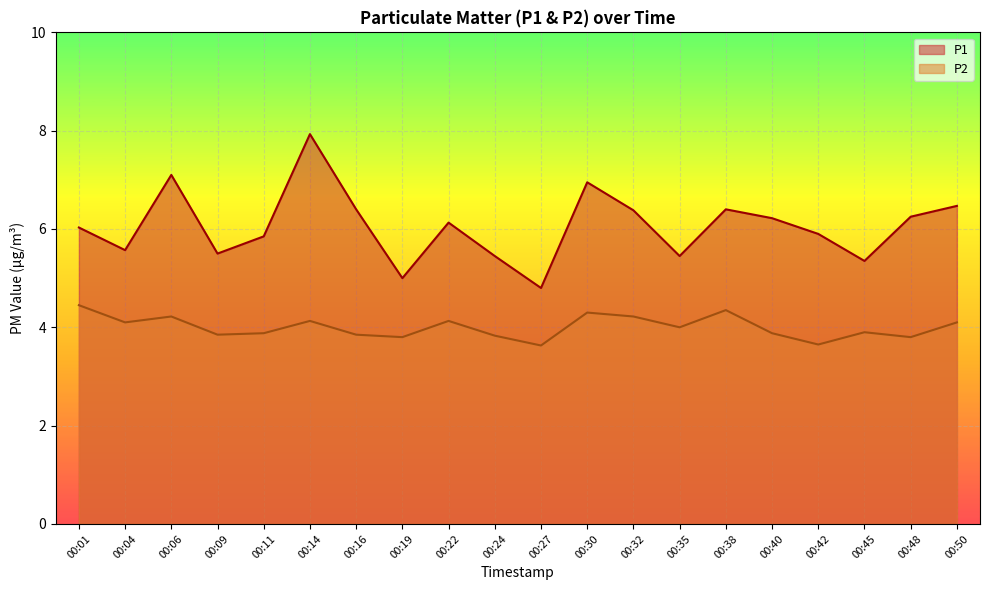

List the labels in order of P1 value, largest first.

00:14, 00:06, 00:30, 00:50, 00:16, 00:38, 00:32, 00:48, 00:40, 00:22, 00:01, 00:42, 00:11, 00:04, 00:09, 00:24, 00:35, 00:45, 00:19, 00:27